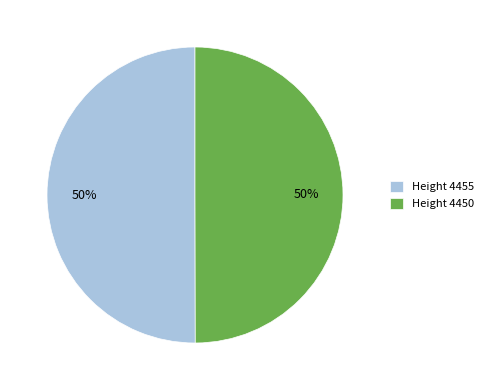

True or false: Height 4455 accounts for 50% of the total.

True